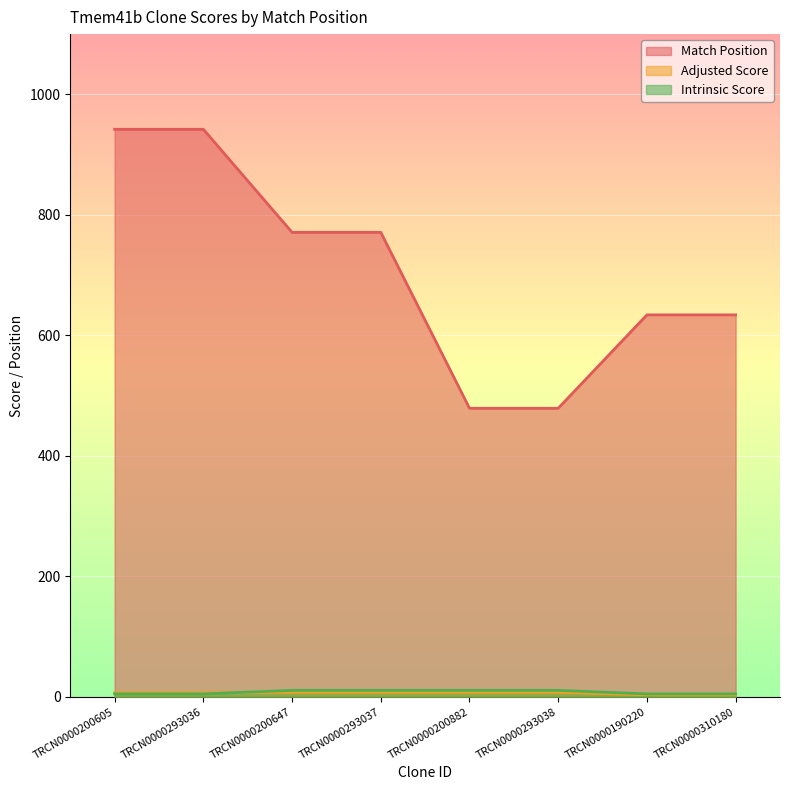

What is the sum of the Adjusted Score values at TRCN0000200647 and TRCN0000293038?

15.1